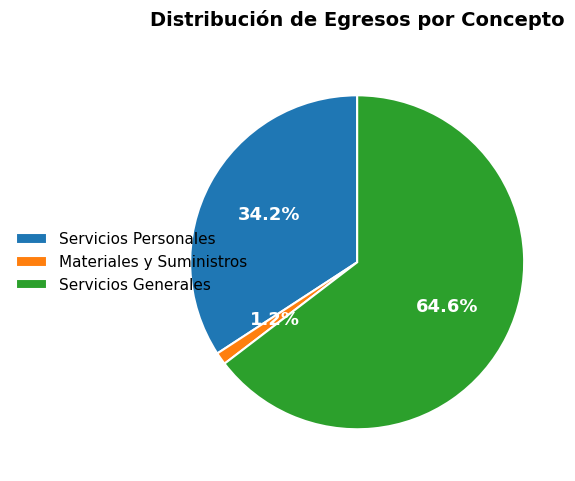

Which has a higher value, Servicios Personales or Materiales y Suministros?

Servicios Personales